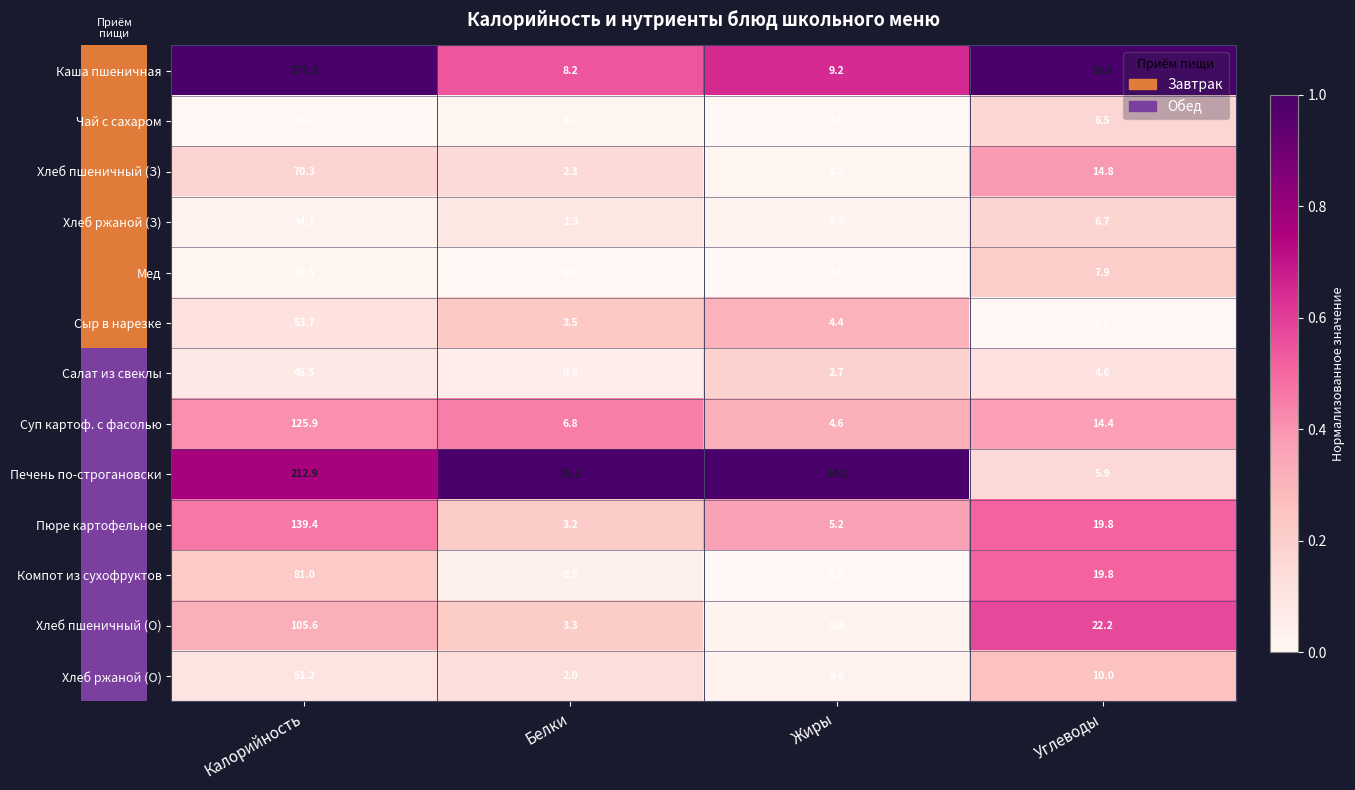

Is it true that Мед equals 29.5 at Калорийность?

True